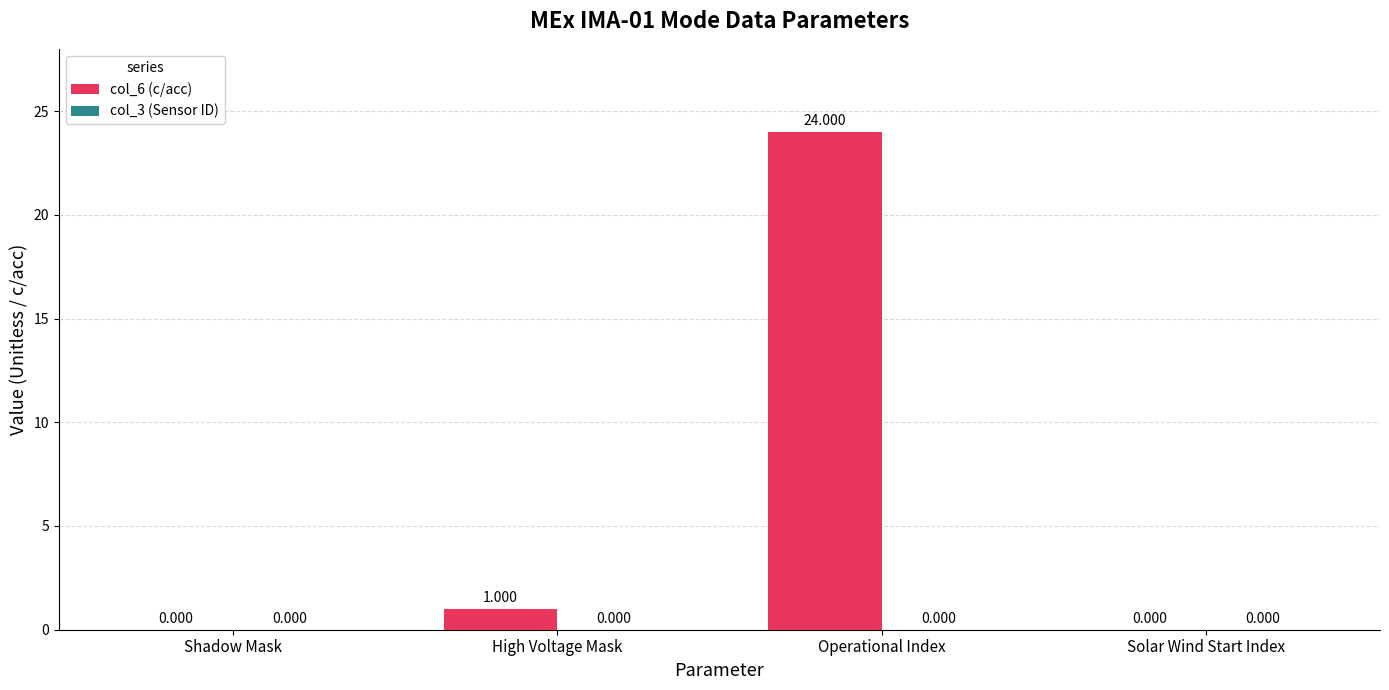

What is the greatest value displayed?

24